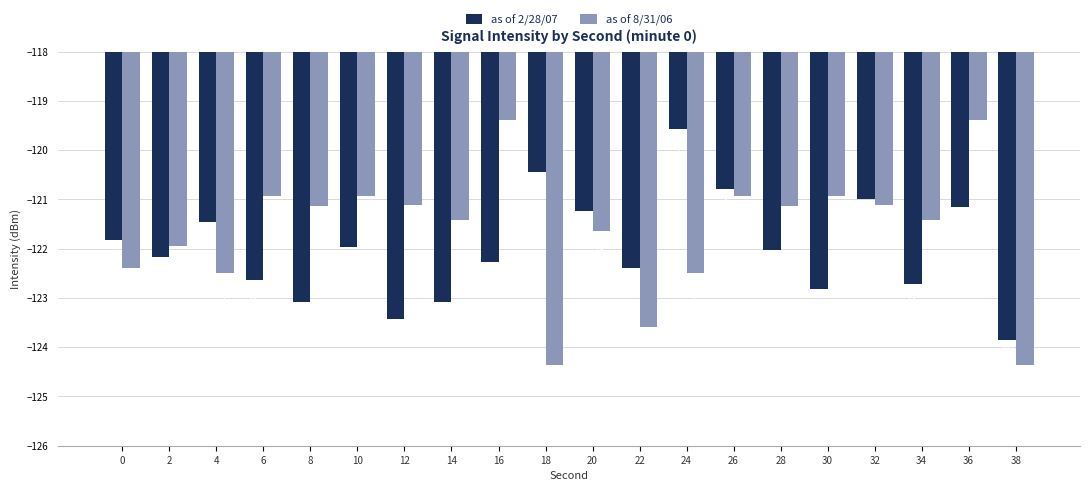

True or false: as of 8/31/06 has a value of -42.6 at 36.

False